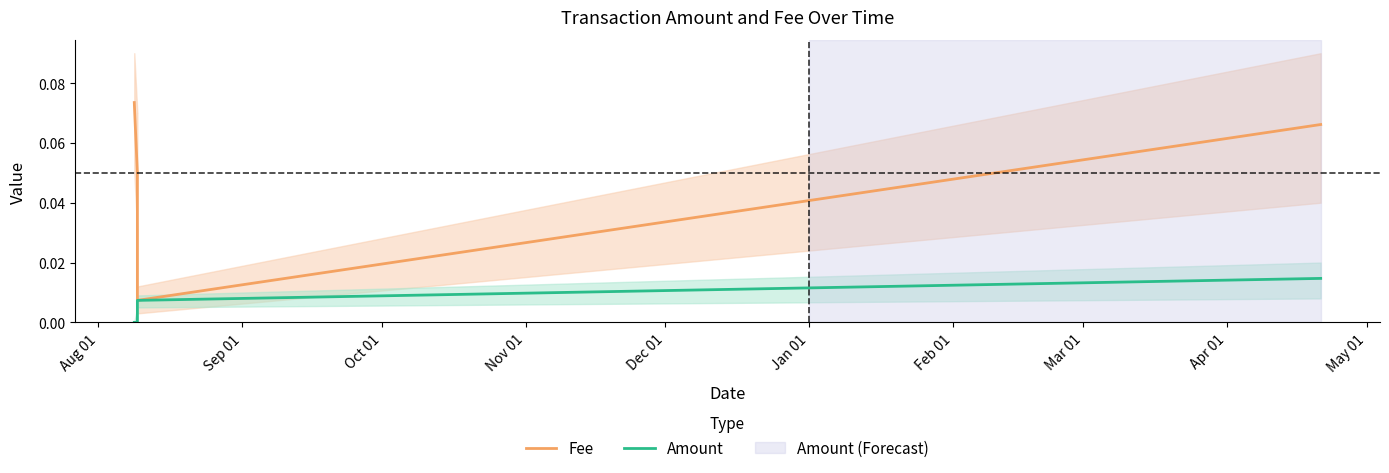

Does the chart display data point markers on the line(s)?

No